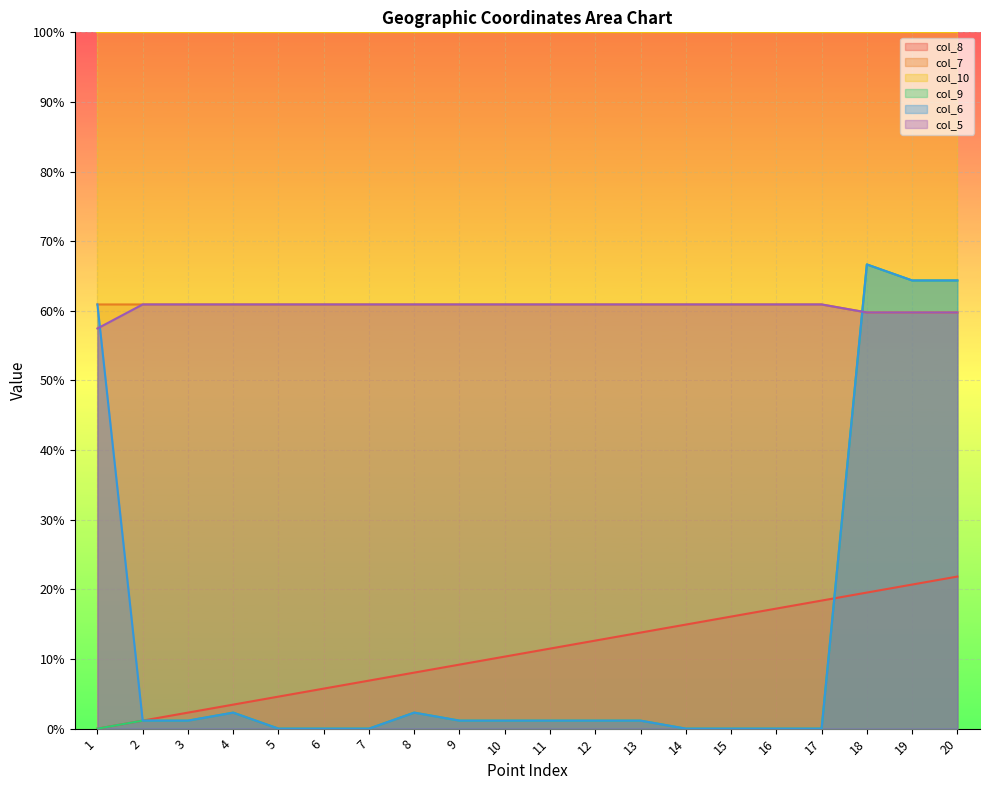

At which category is the sum across all series the highest?

18